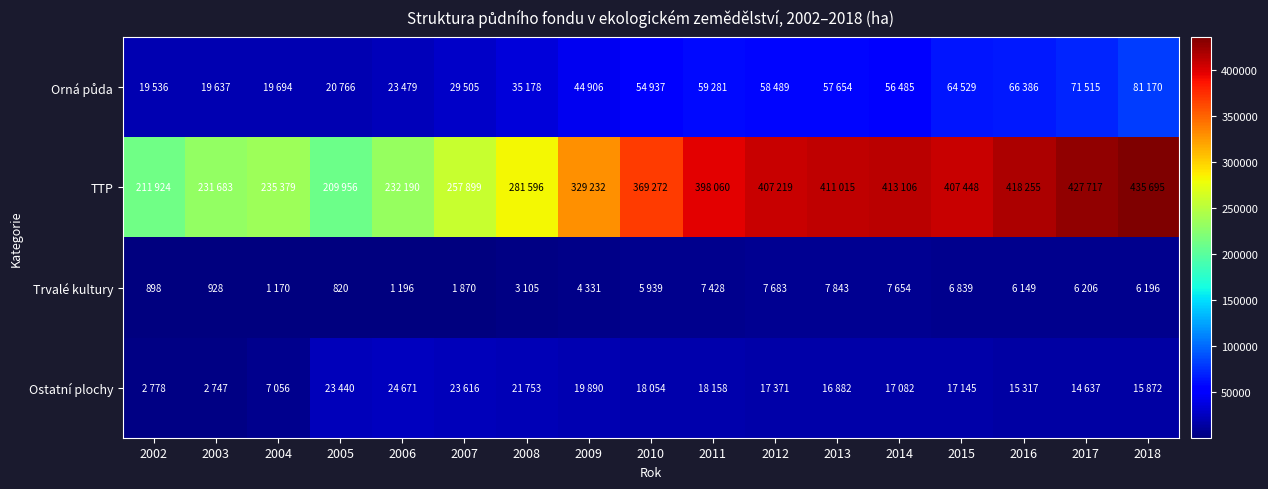

Is the value of TTP at 2006 greater than the value of Orná půda at 2005?

Yes